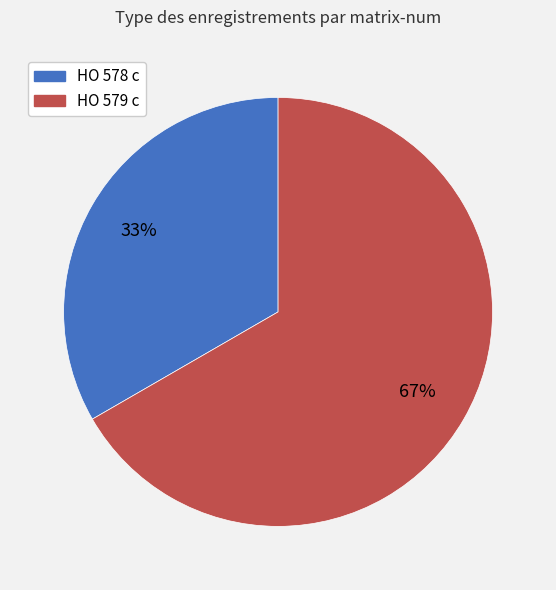

Is the sum of HO 579 c and HO 578 c greater than half?

Yes